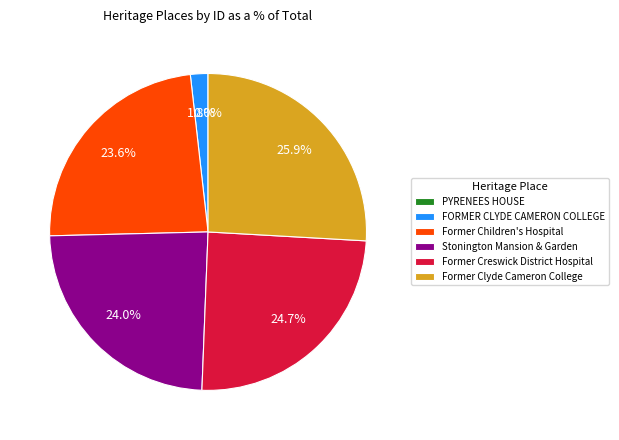

Between FORMER CLYDE CAMERON COLLEGE and Former Clyde Cameron College, which is larger?

Former Clyde Cameron College